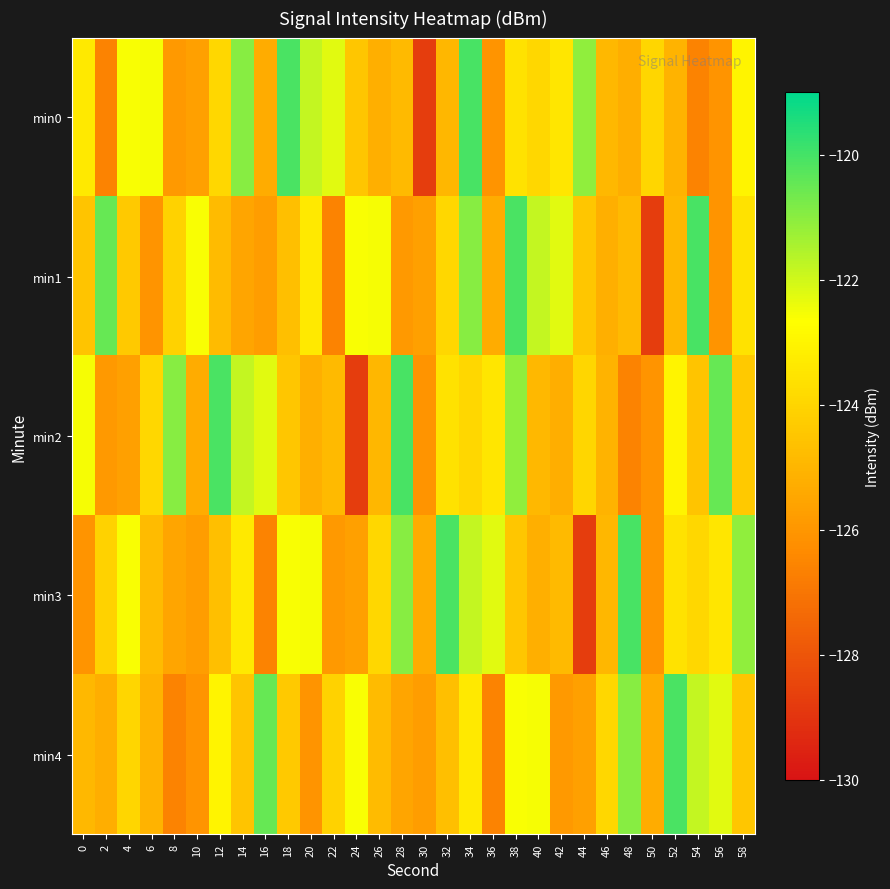

List the series in order of their peak value, lowest first.

min4, min0, min1, min2, min3